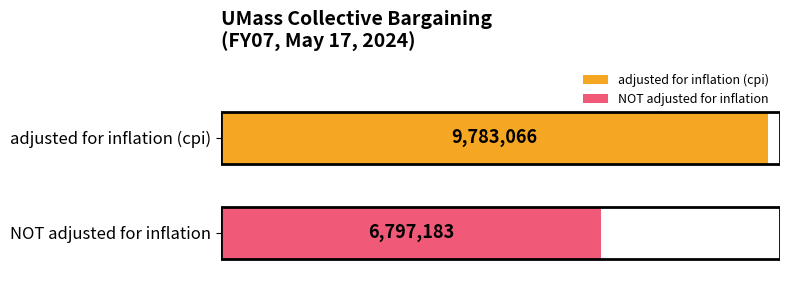

What are all the series names shown in the legend?

adjusted for inflation (cpi), NOT adjusted for inflation